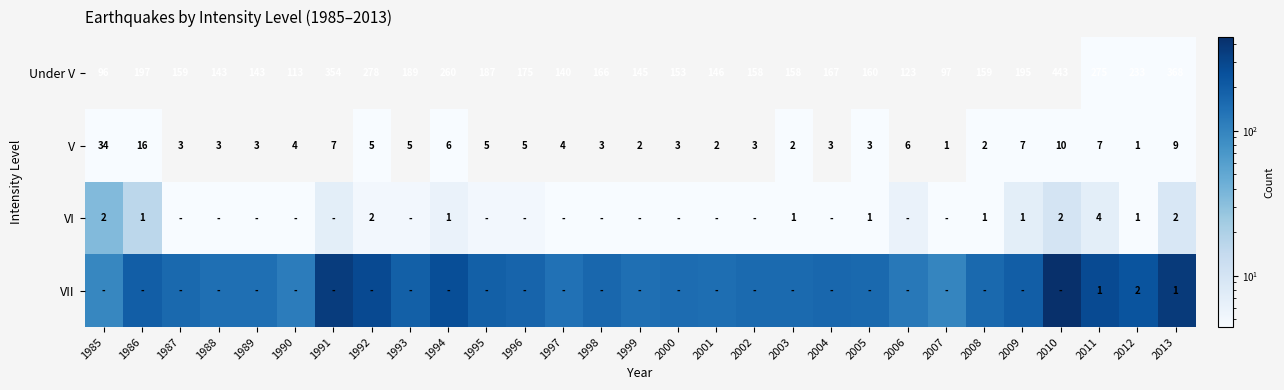

What is the difference between the maximum and minimum values in the Under V series?

347